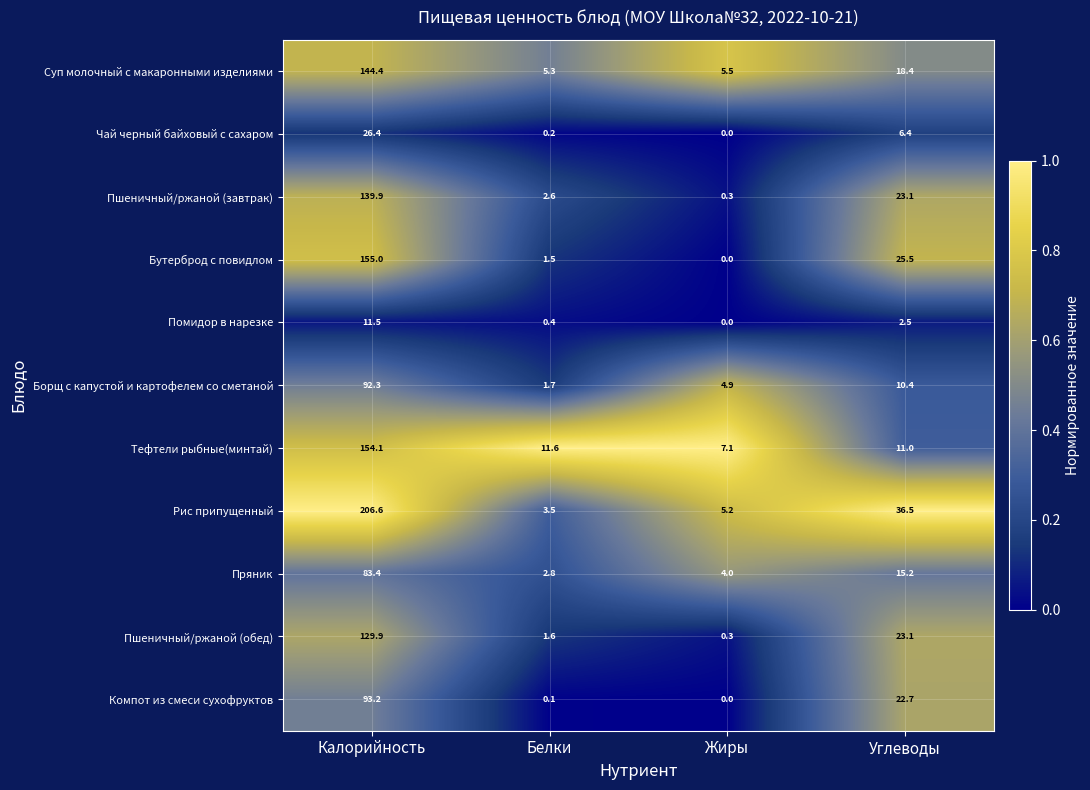

What is the spread (max minus min) of values at Углеводы?

34.0